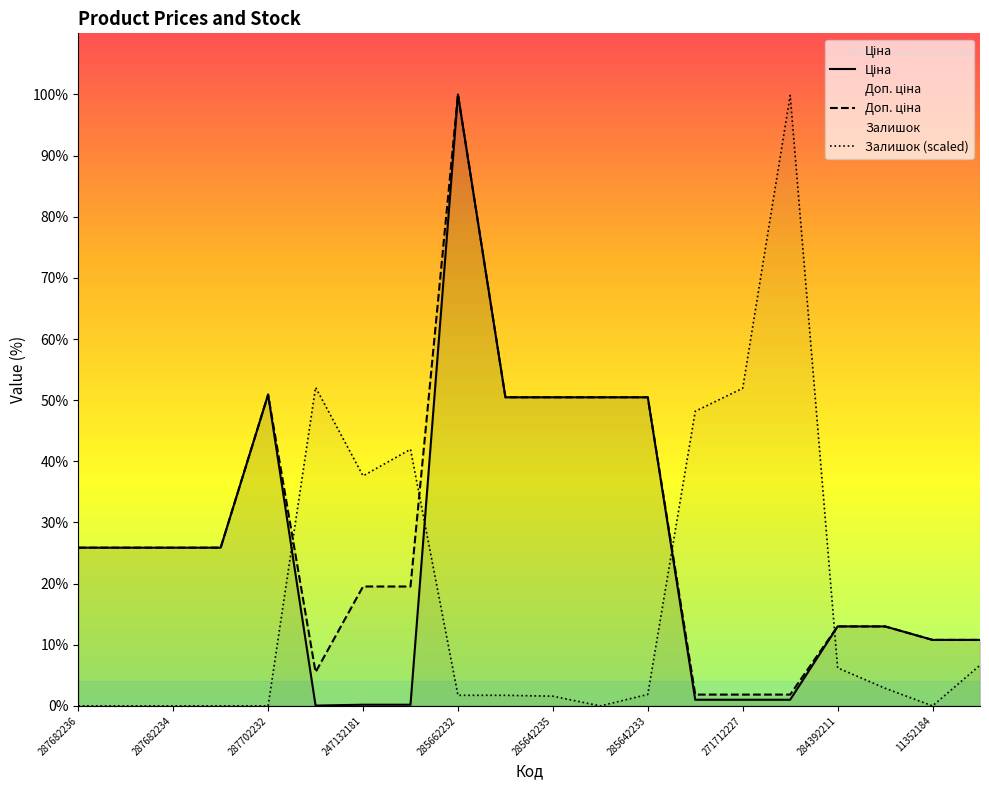

Is the value of Доп. ціна at 285642233 greater than the value of Залишок at 284392211?

Yes